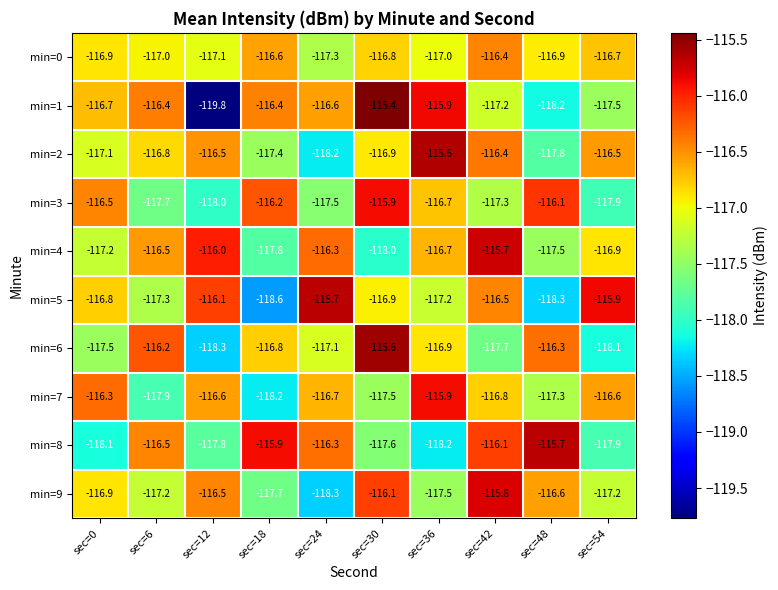

What is the difference between the min=8 values at sec=0 and sec=6?

1.6